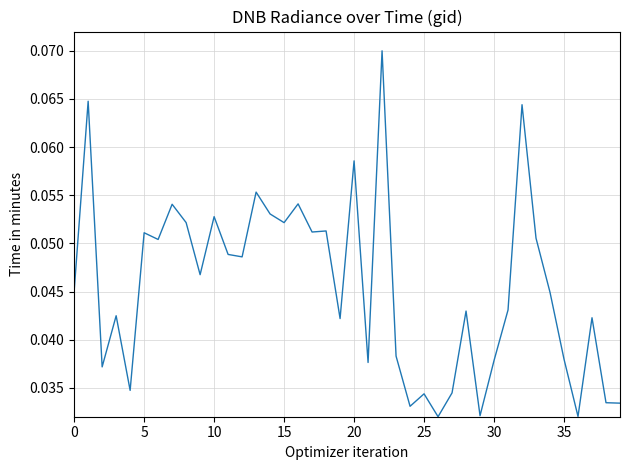

What is the label of the 21st point from the left?

20